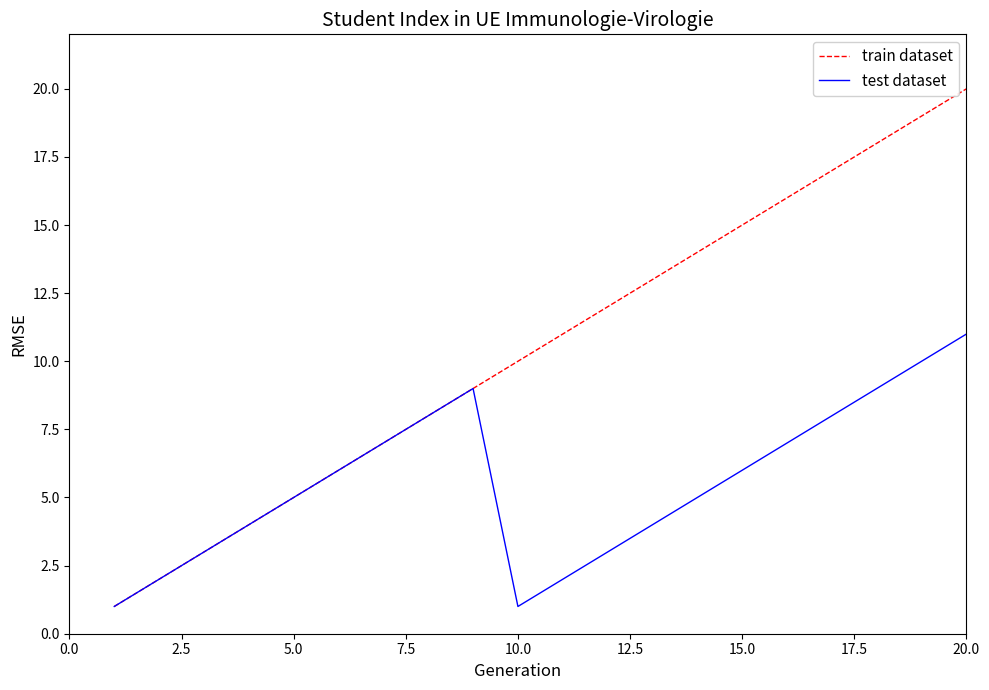

List the series in order of their overall mean, lowest first.

test dataset, train dataset